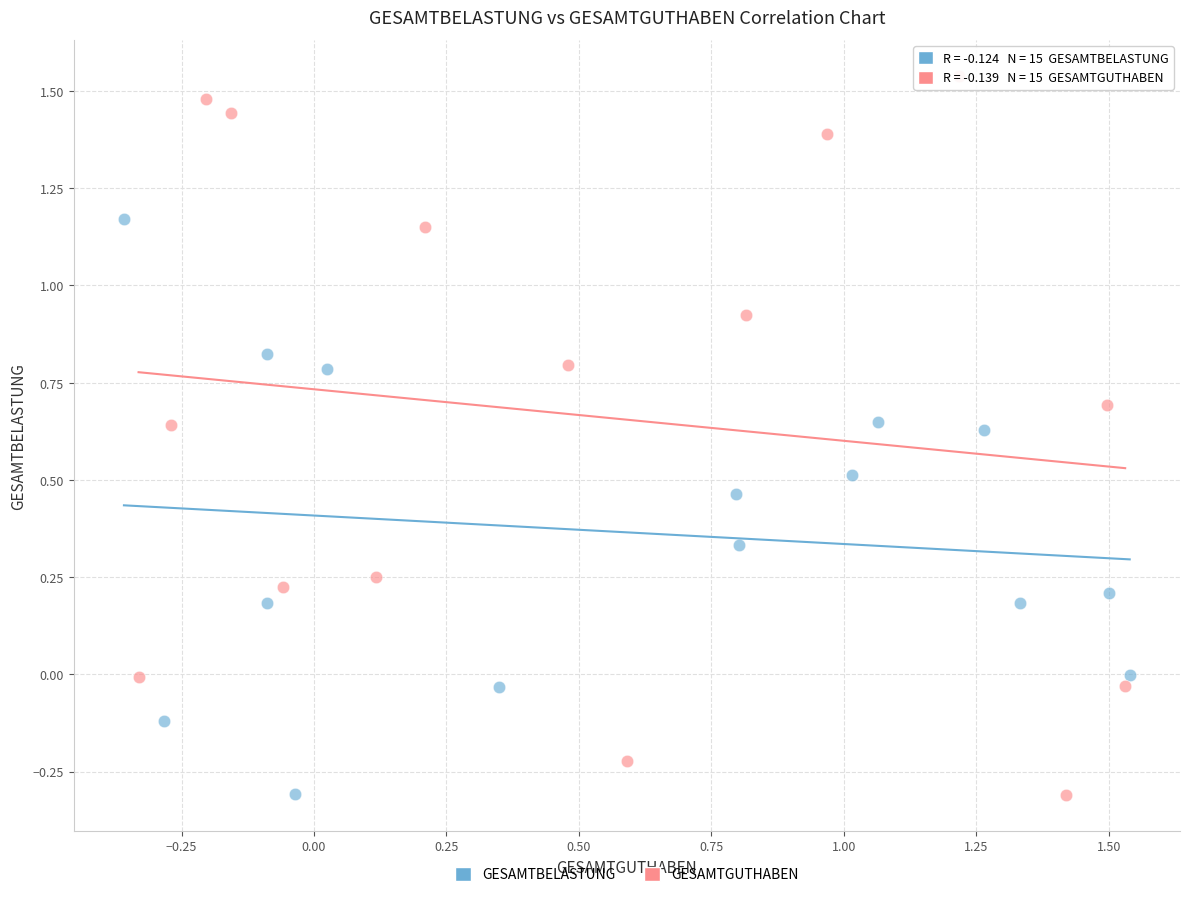

What are all the series names shown in the legend?

GESAMTBELASTUNG, GESAMTGUTHABEN